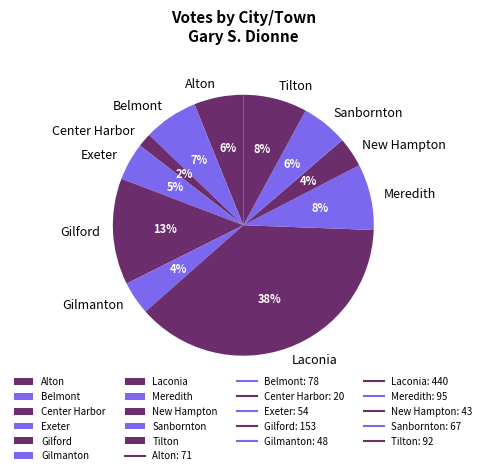

Combined, do New Hampton and Exeter account for over 50%?

No